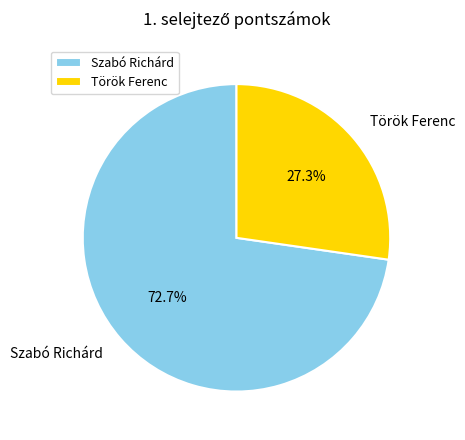

Rank the categories by value from highest to lowest.

Szabó Richárd, Török Ferenc